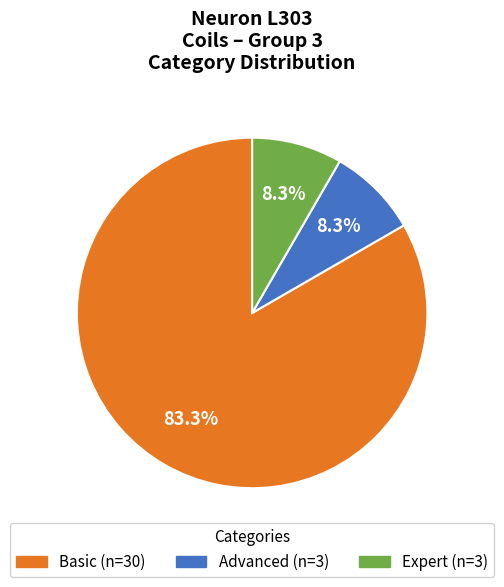

How many segments does this pie chart have?

3